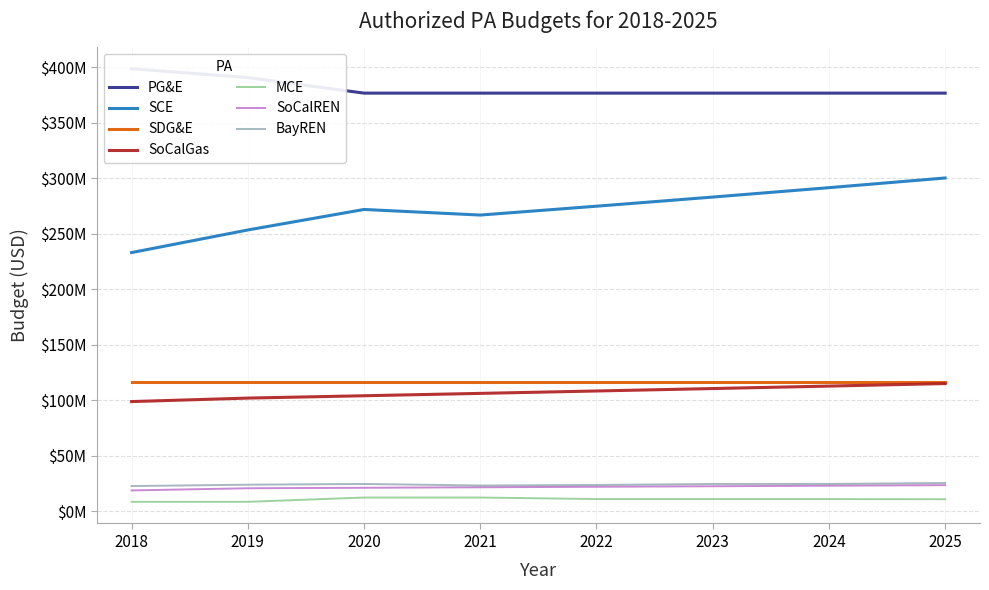

Which label corresponds to the smallest value in the chart?

2018